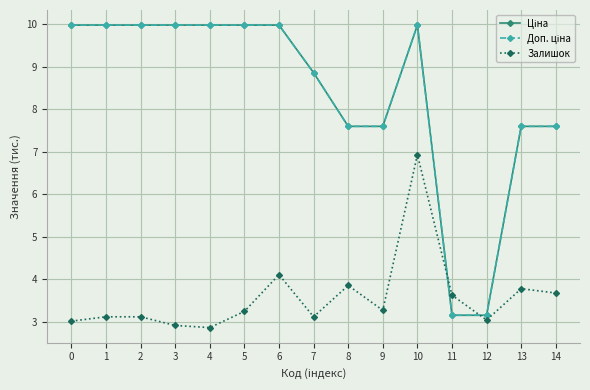

What is the minimum value for Залишок?

2.9